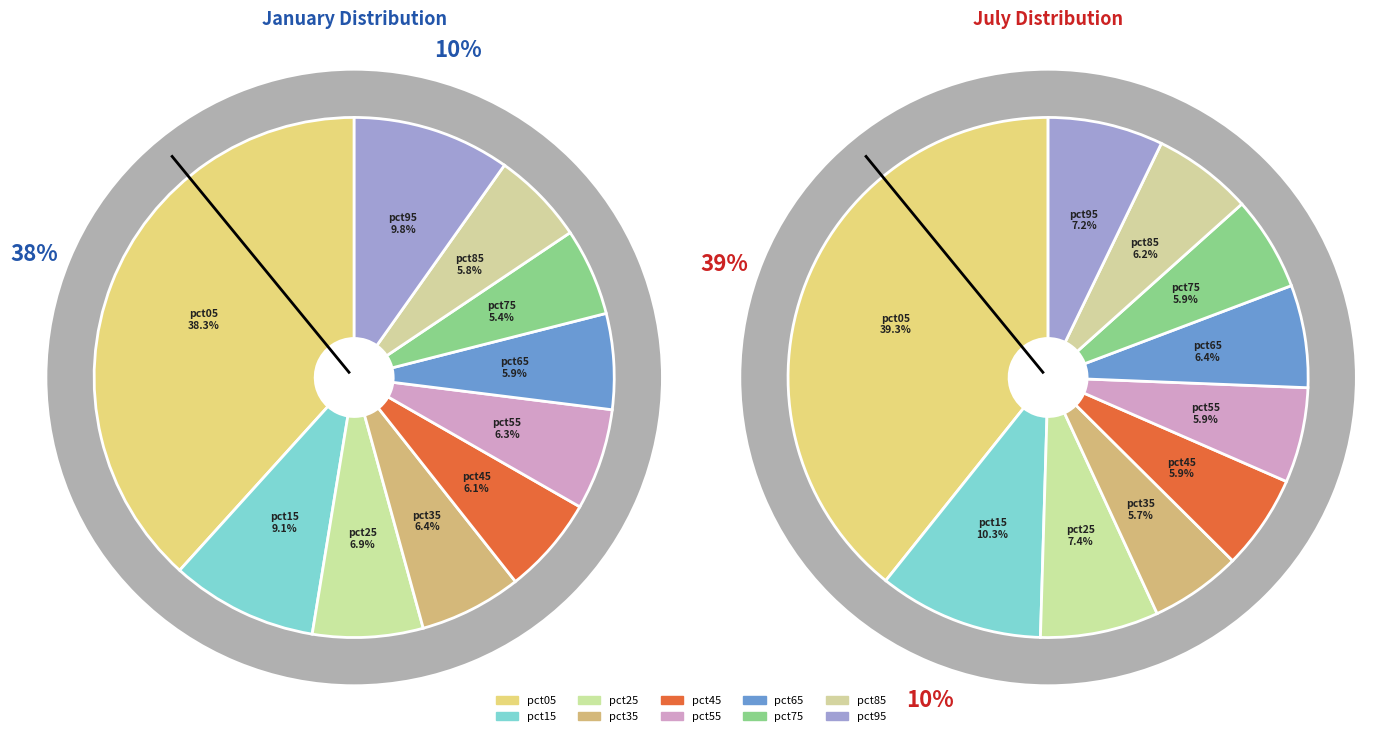

Is the sum of 5 and 6 greater than half?

No